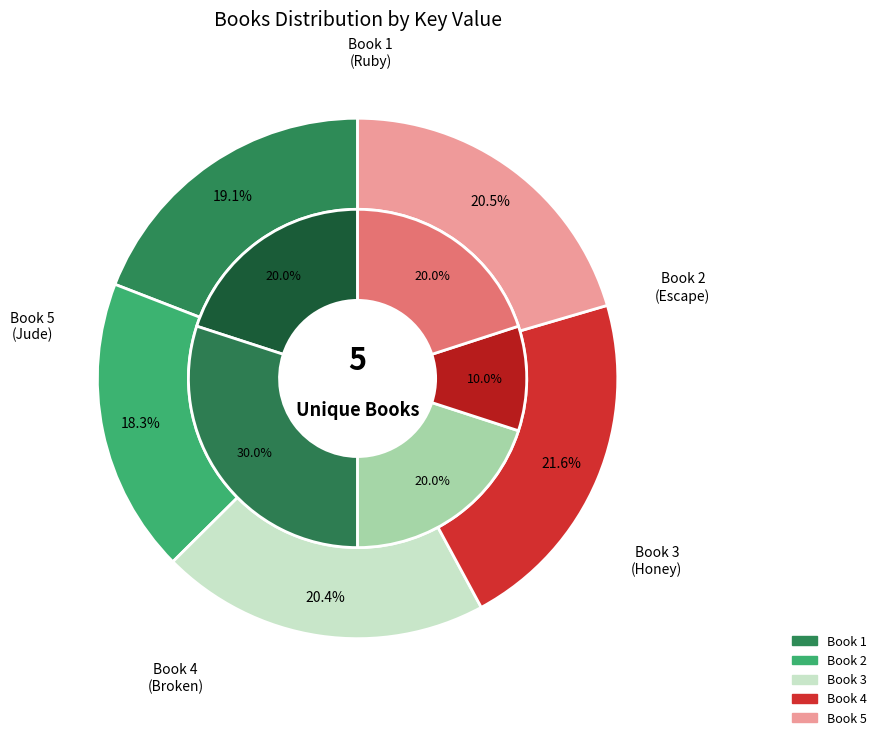

Rank the categories by value from highest to lowest.

Book 4 (Broken), Book 5 (Jude), Book 3 (Honey), Book 1 (Ruby), Book 2 (Escape)